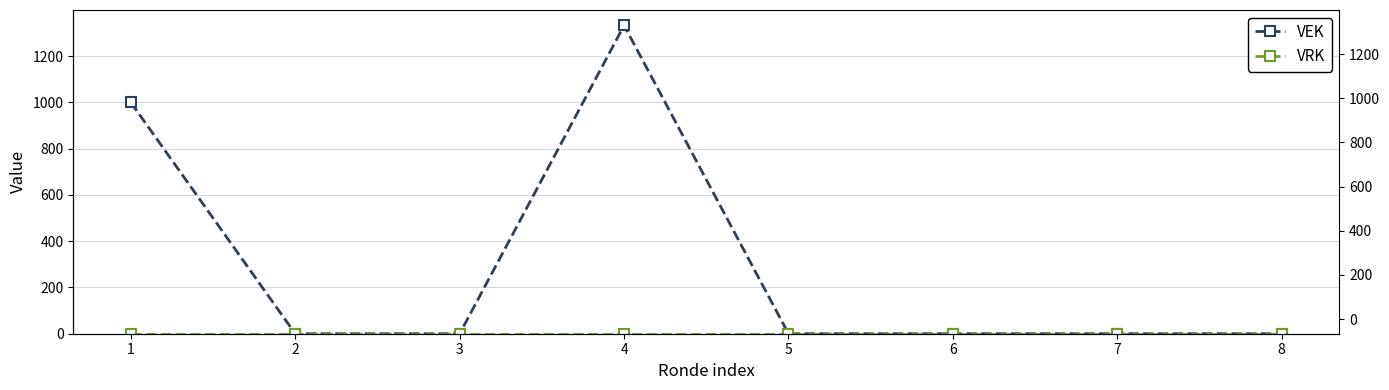

Reading right to left, list all the values displayed in this chart.

VEK: 0	0	0	0	1333	0	0	1000
VRK: 0	0	0	0	0	0	0	0